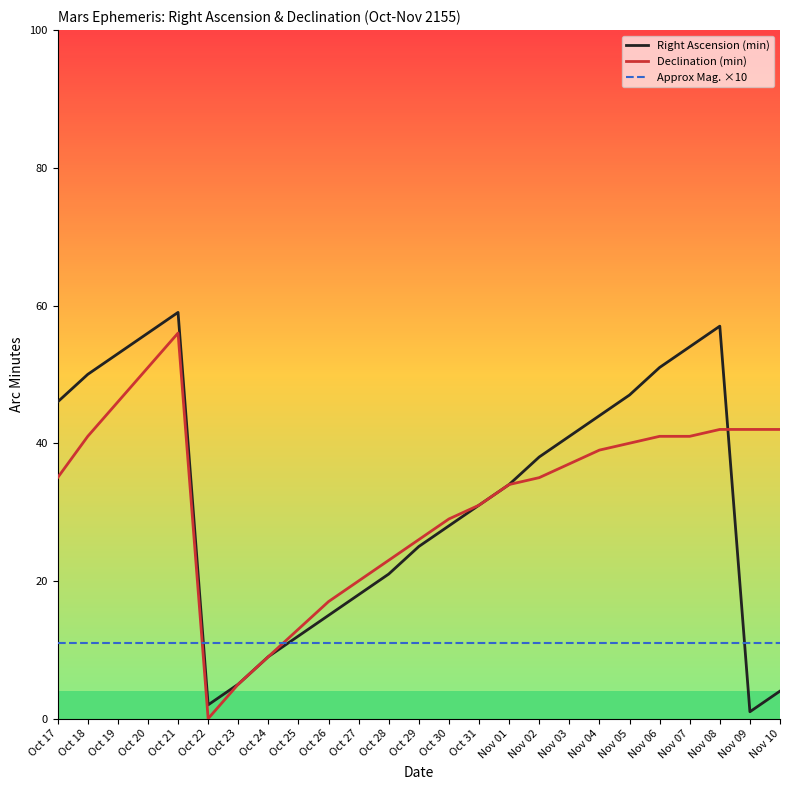

At Nov 10, list the series in order from largest to smallest.

Declination (min), Approx Mag. ×10, Right Ascension (min)